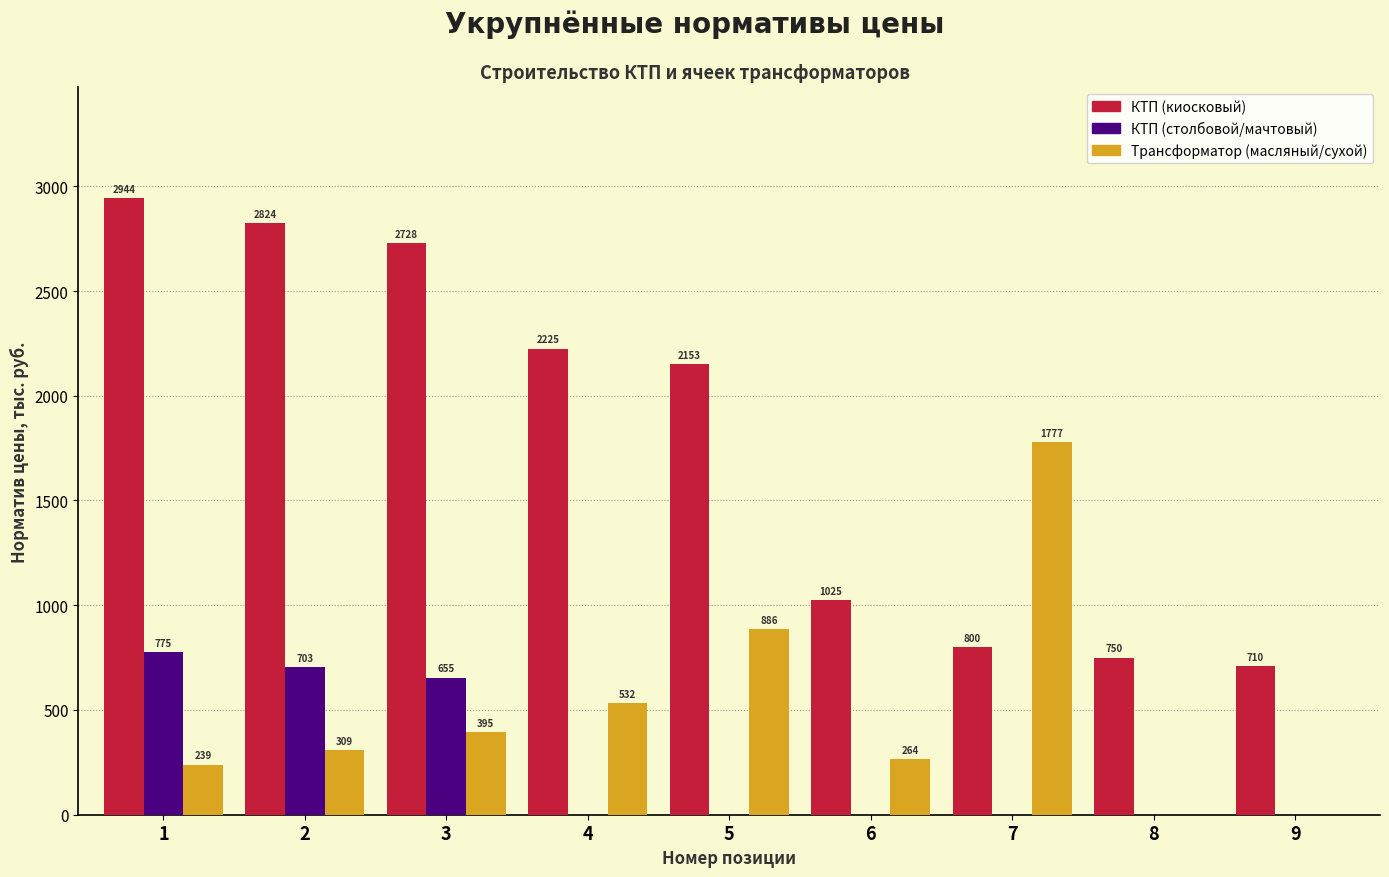

Reading left to right, what are all the values shown in this chart?

КТП (киосковый): 1=2944	2=2824	3=2728	4=2225	5=2153	6=1025	7=800	8=750	9=710
КТП (столбовой/мачтовый): 1=775	2=703	3=655	4=0	5=0	6=0	7=0	8=0	9=0
Трансформатор (масляный/сухой): 1=239	2=309	3=395	4=532	5=886	6=264	7=1777	8=0	9=0